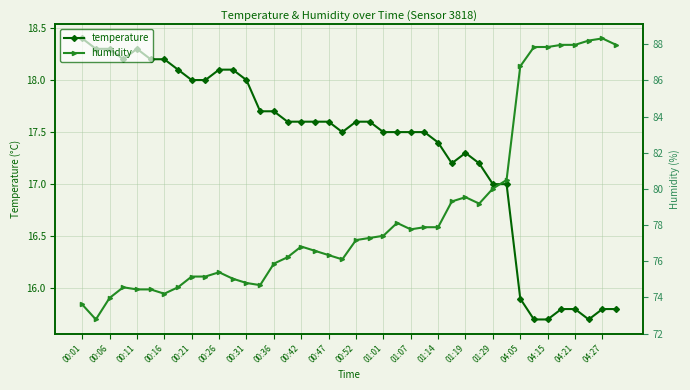

How many values in the humidity series are below 16?

6